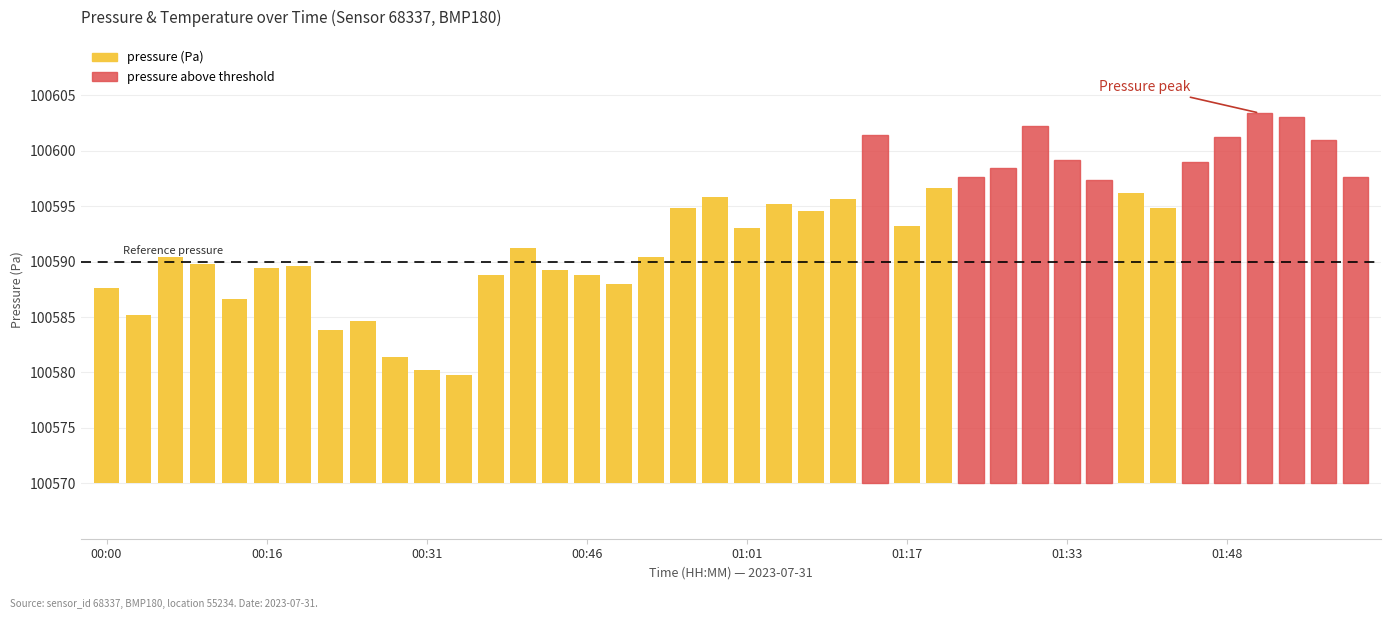

Which label corresponds to the smallest value in the chart?

11